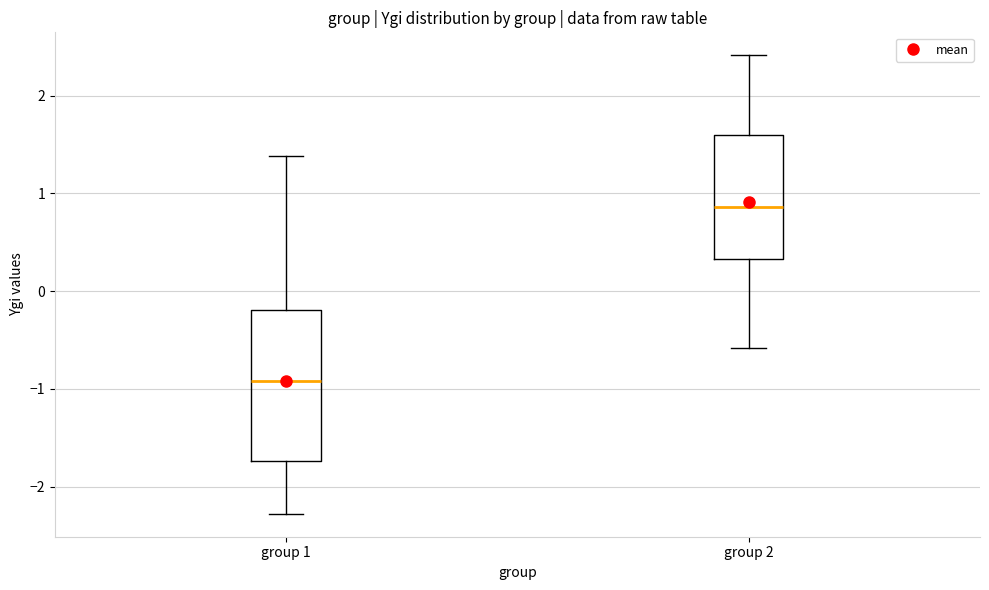

Which box's median line is the lowest?

group 1